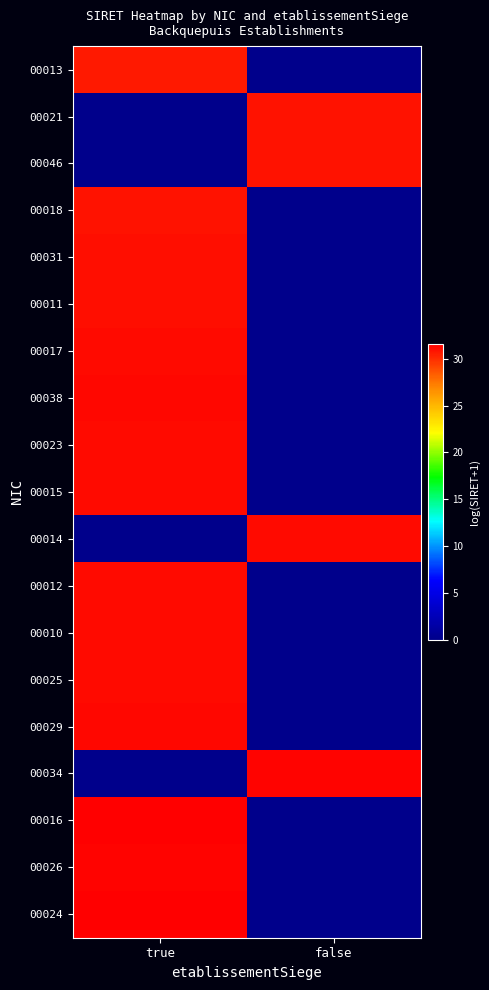

Between true and false, which is larger?

true